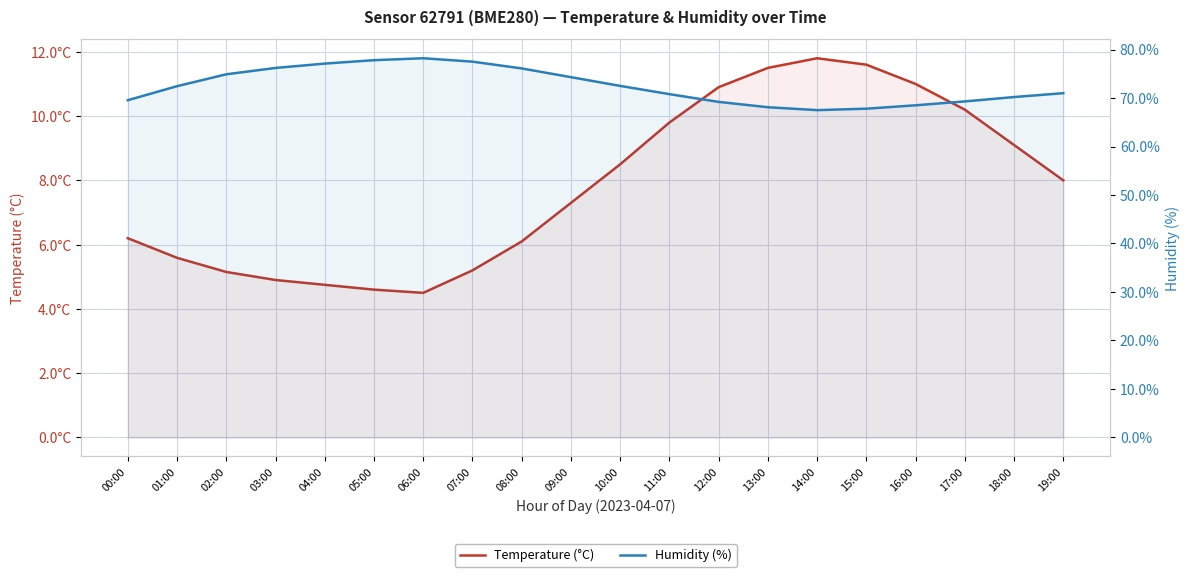

Where is the first local maximum for Temperature (°C)?

14:00